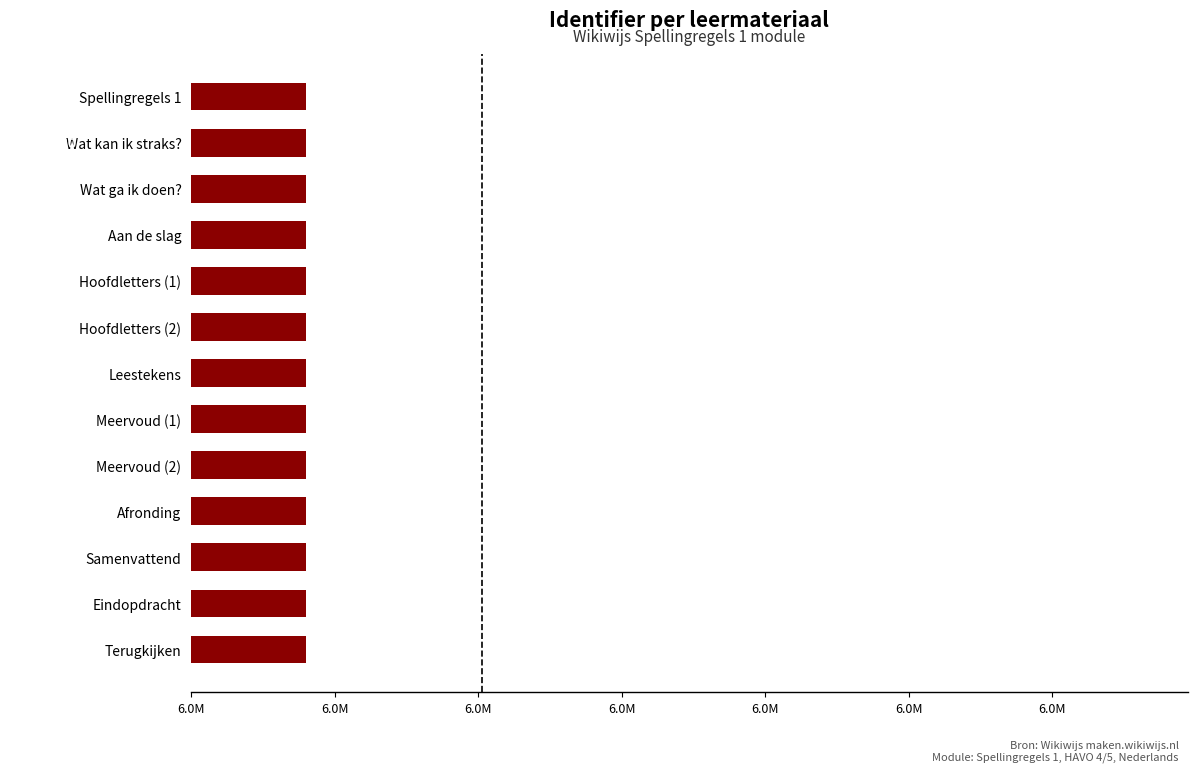

Are the bars grouped side by side (vs. stacked)?

No